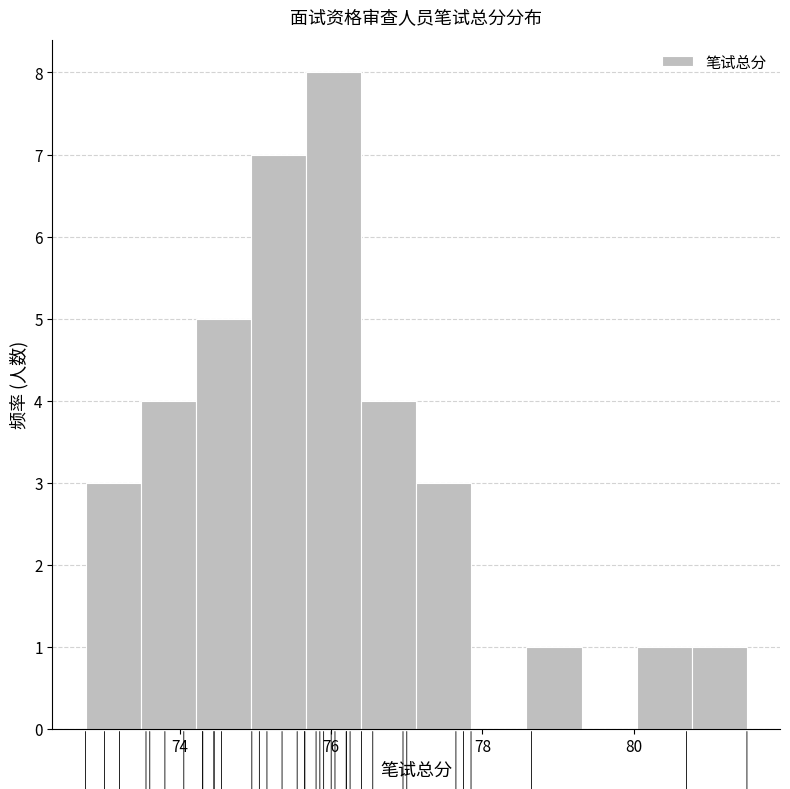

Read against the x-axis, roughly where is the centre of the tallest bar?

76.0